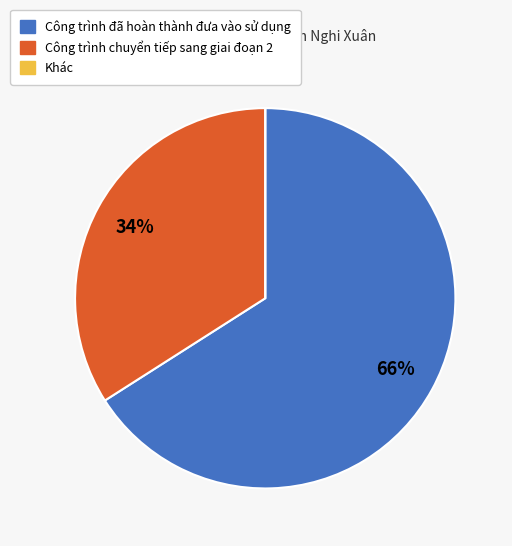

To the nearest percent, what is the average slice percentage?

33%